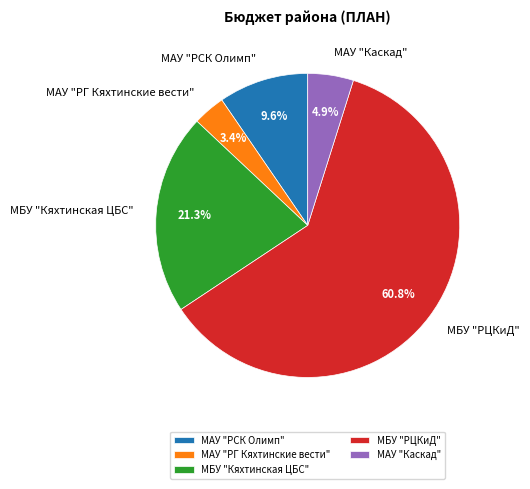

Rank the categories by value from highest to lowest.

МБУ "РЦКиД", МБУ "Кяхтинская ЦБС", МАУ "РСК Олимп", МАУ "Каскад", МАУ "РГ Кяхтинские вести"